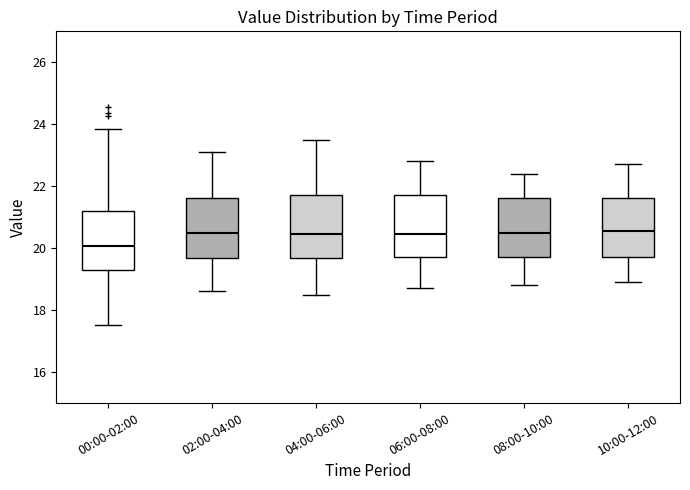

Where does the lower whisker of the box for 10:00-12:00 end on the y-axis? The values are not printed on the chart, so give them approximately, as read against the axis.

19.0